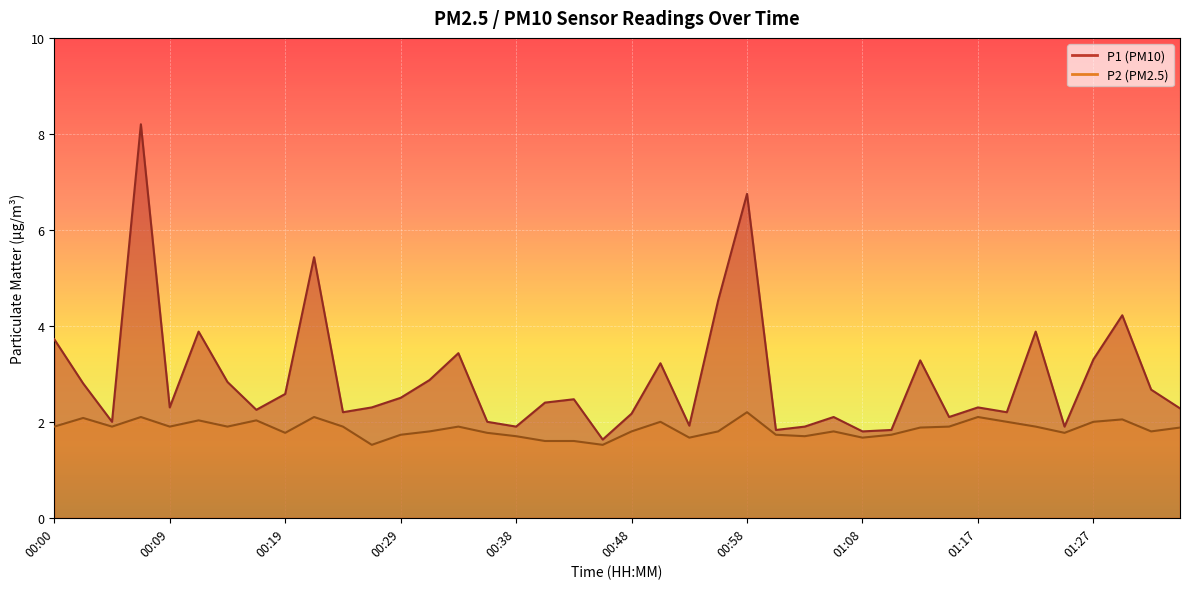

True or false: P1 and P2 intersect in this chart.

False